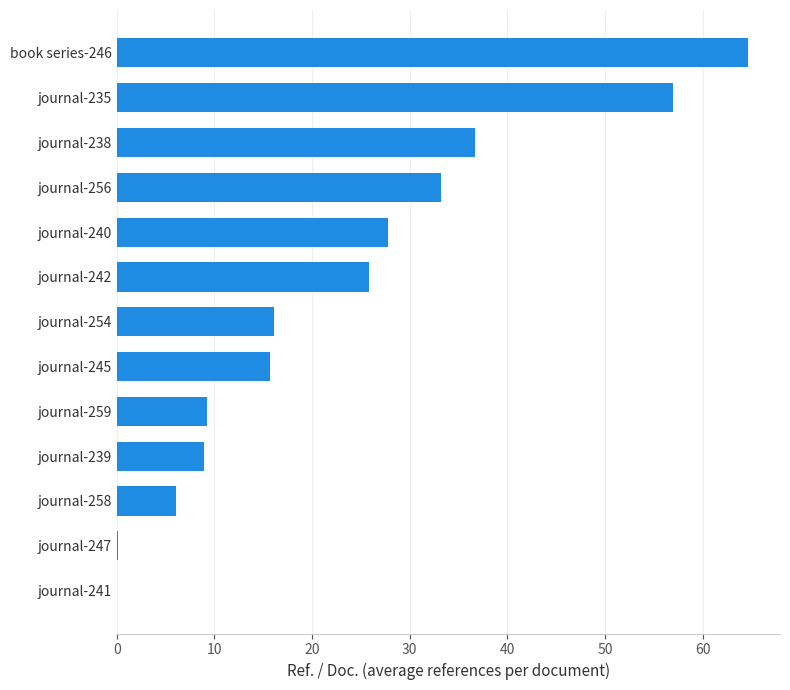

What is the greatest value displayed?

64.7